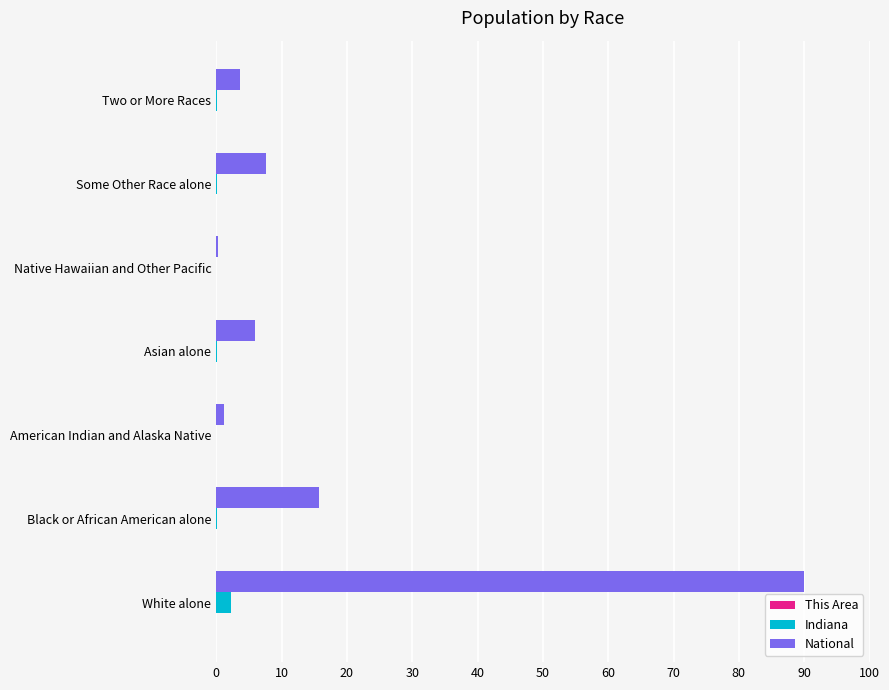

Which series has the largest total across all categories?

National